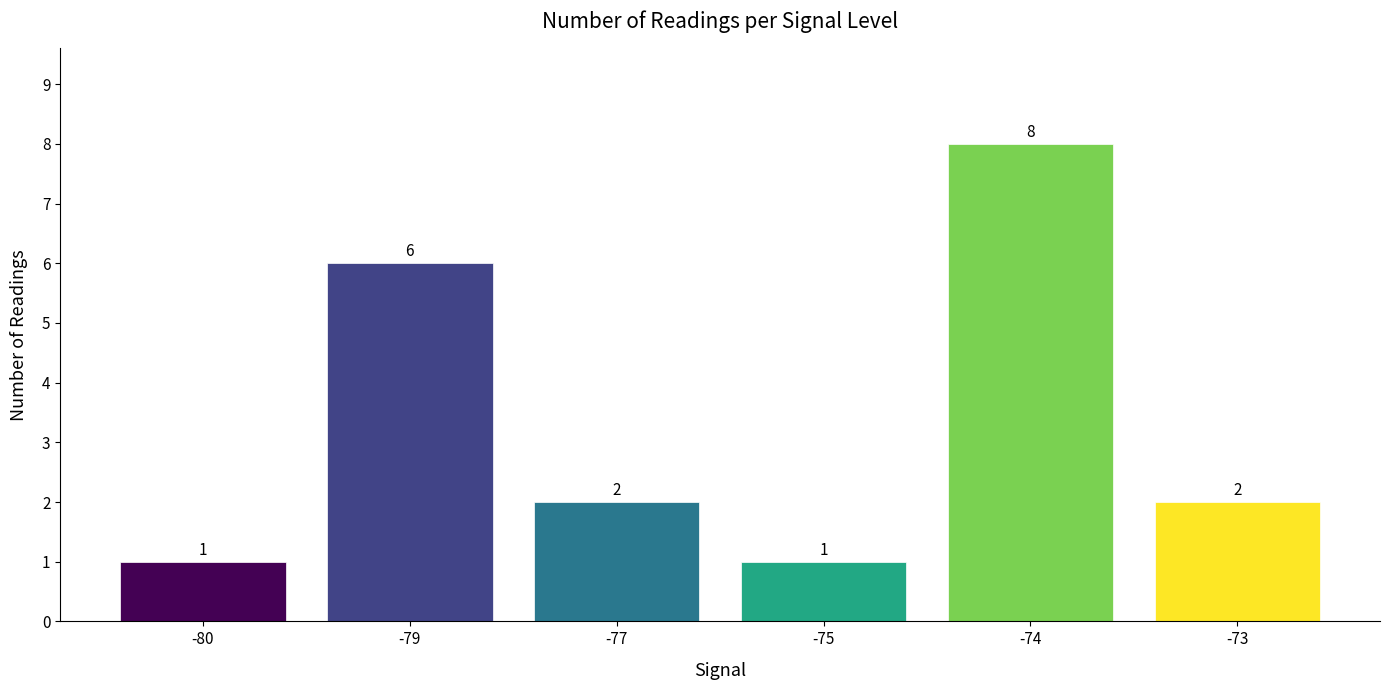

Are the bars horizontal?

No